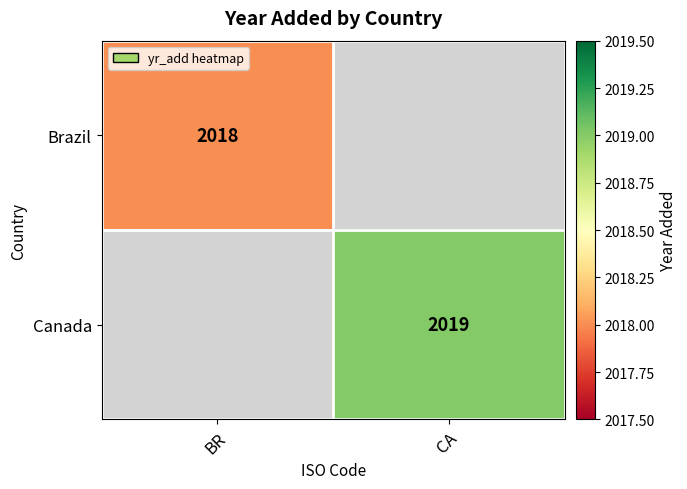

At how many categories does at least one series exceed 2018?

1